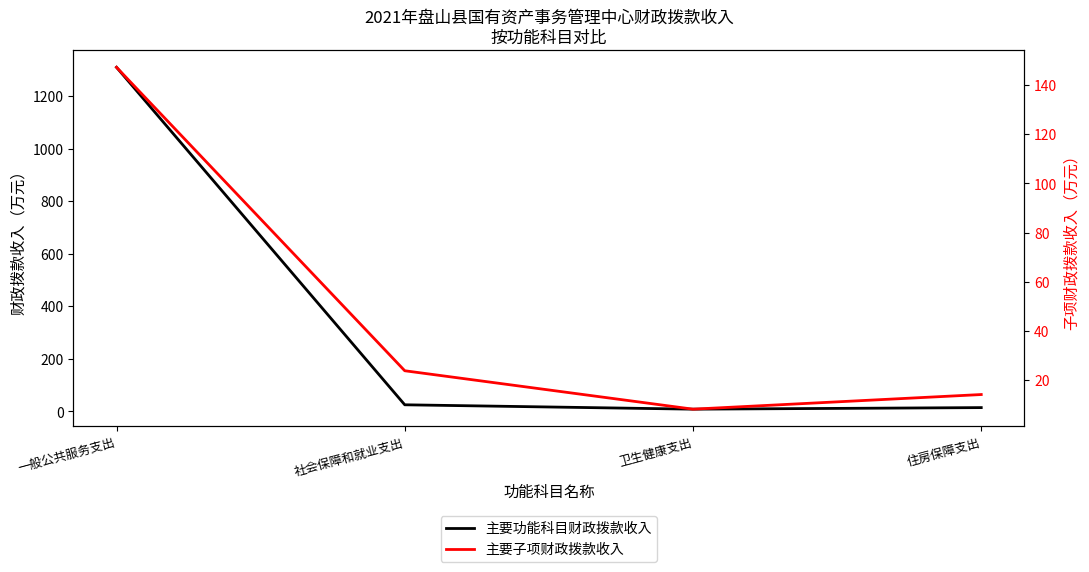

Rank the series at 卫生健康支出 from highest to lowest value.

主要功能科目财政拨款收入, 主要子项财政拨款收入